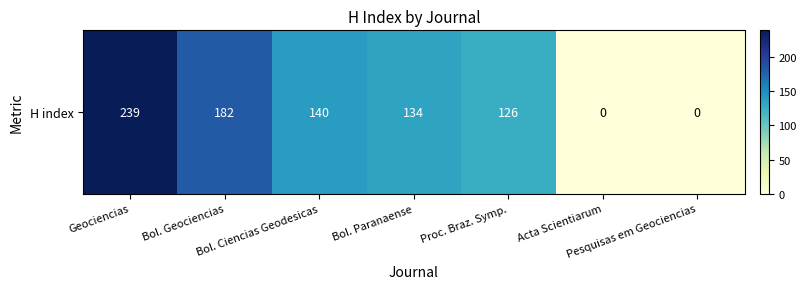

Where does the data first go above 134?

Geociencias